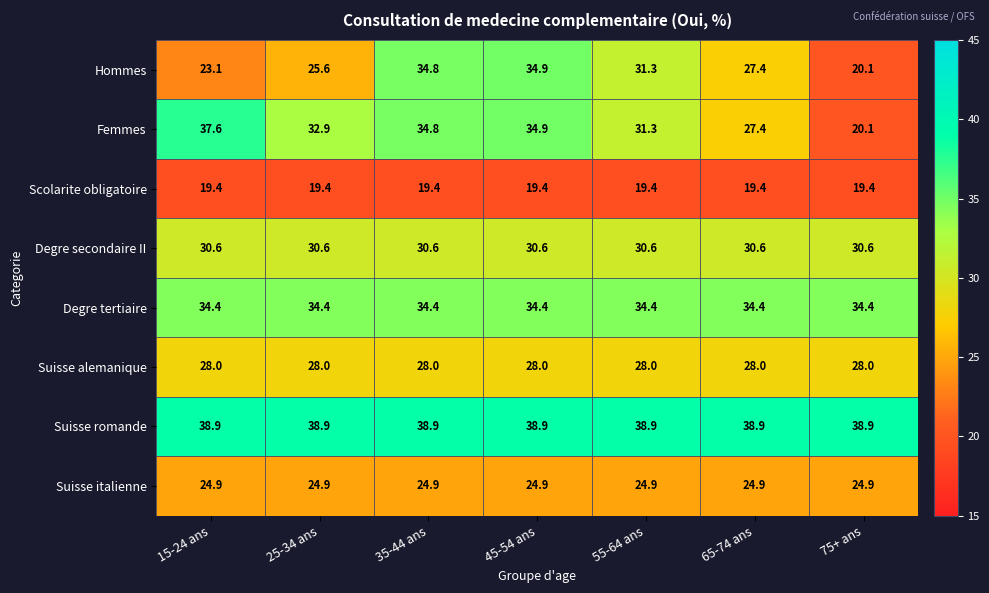

What value does the Scolarite obligatoire series have at 25-34 ans?

19.4